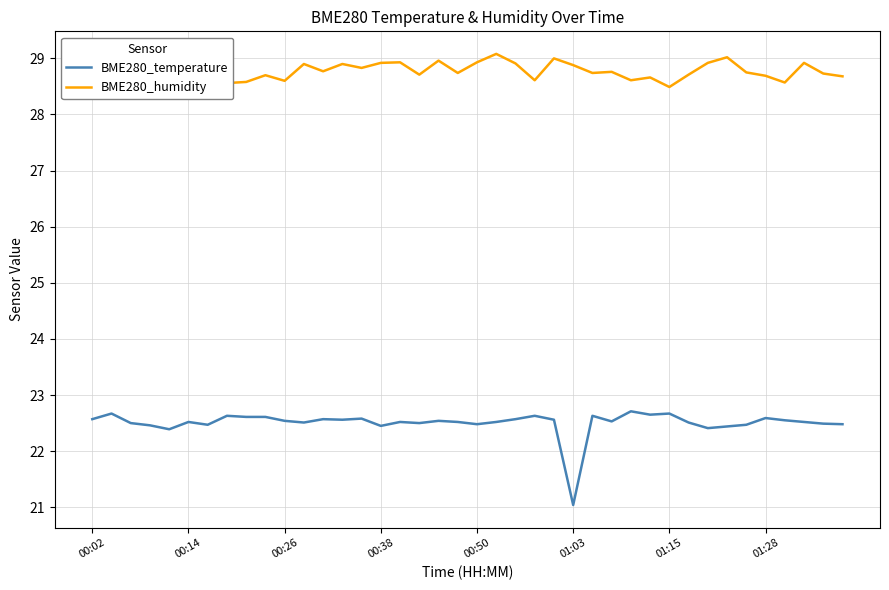

Which series has the widest spread of values?

BME280_temperature